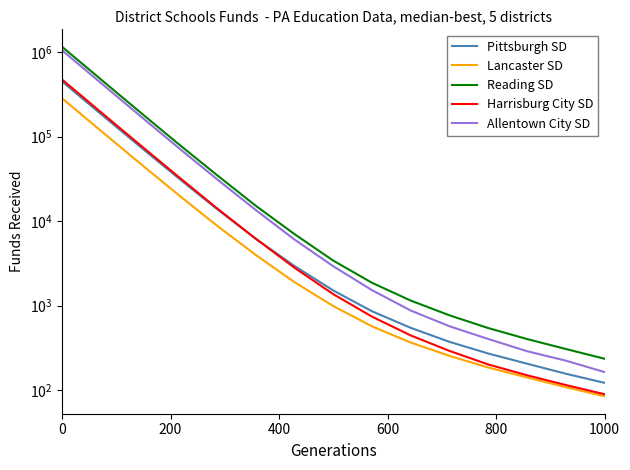

True or false: Lancaster SD has more than 0 points higher than both neighbors.

False